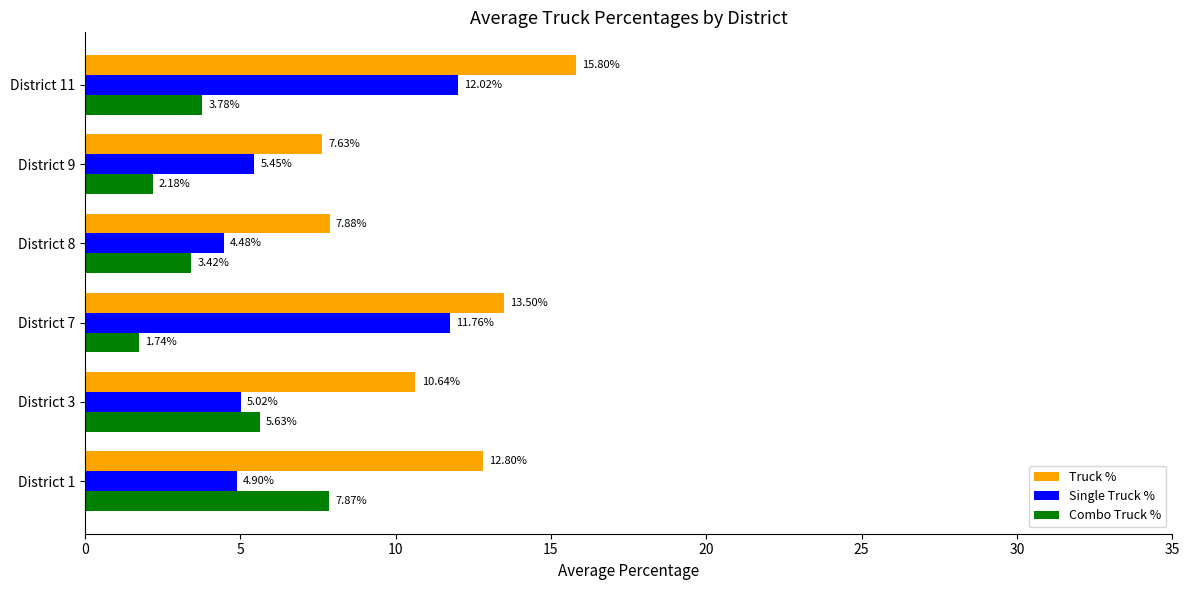

At which label is Truck % closest to 11?

District 3